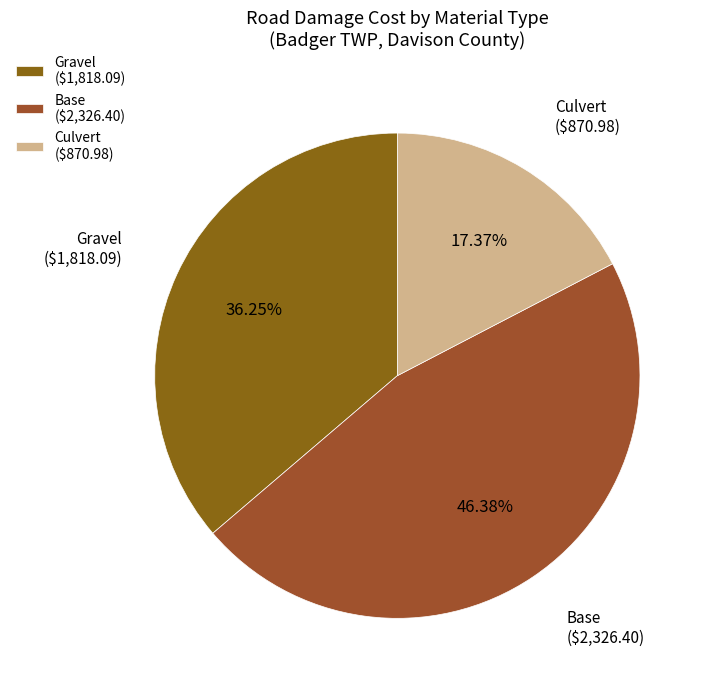

Which category has the smallest portion of the pie?

Culvert ($870.98)